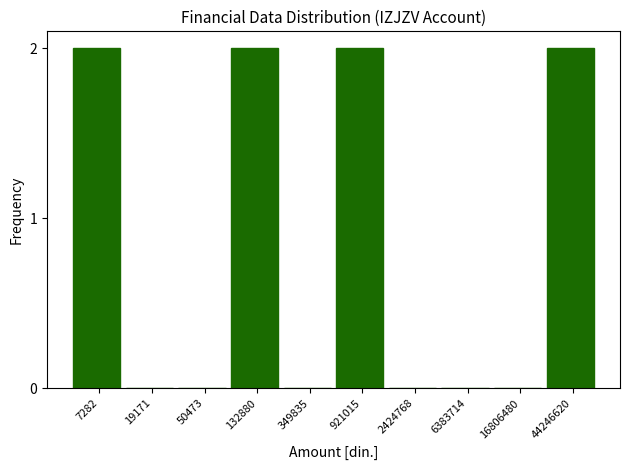

Reading left to right, list all the values displayed in this chart.

7282=2	19171=0	50473=0	132880=2	349835=0	921015=2	2424768=0	6383714=0	16806480=0	44246620=2